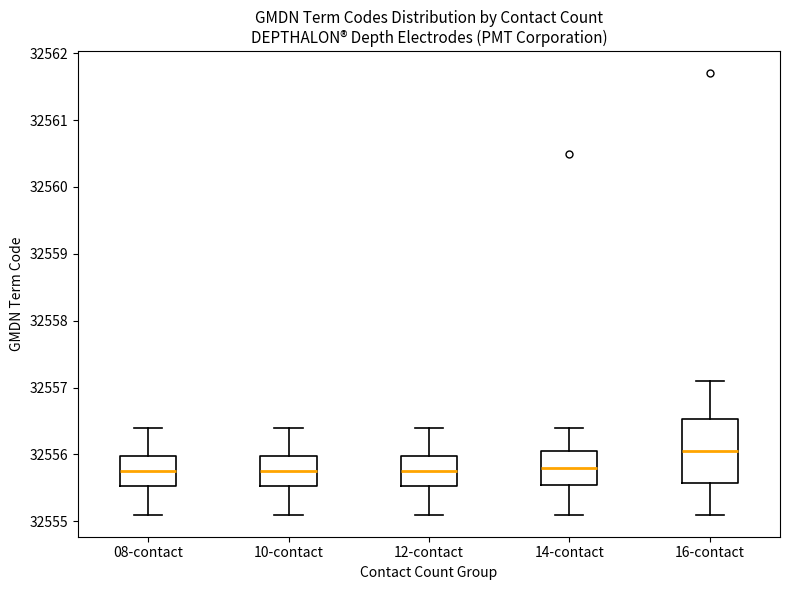

Which box is the tallest, from its lower edge to its upper edge?

16-contact